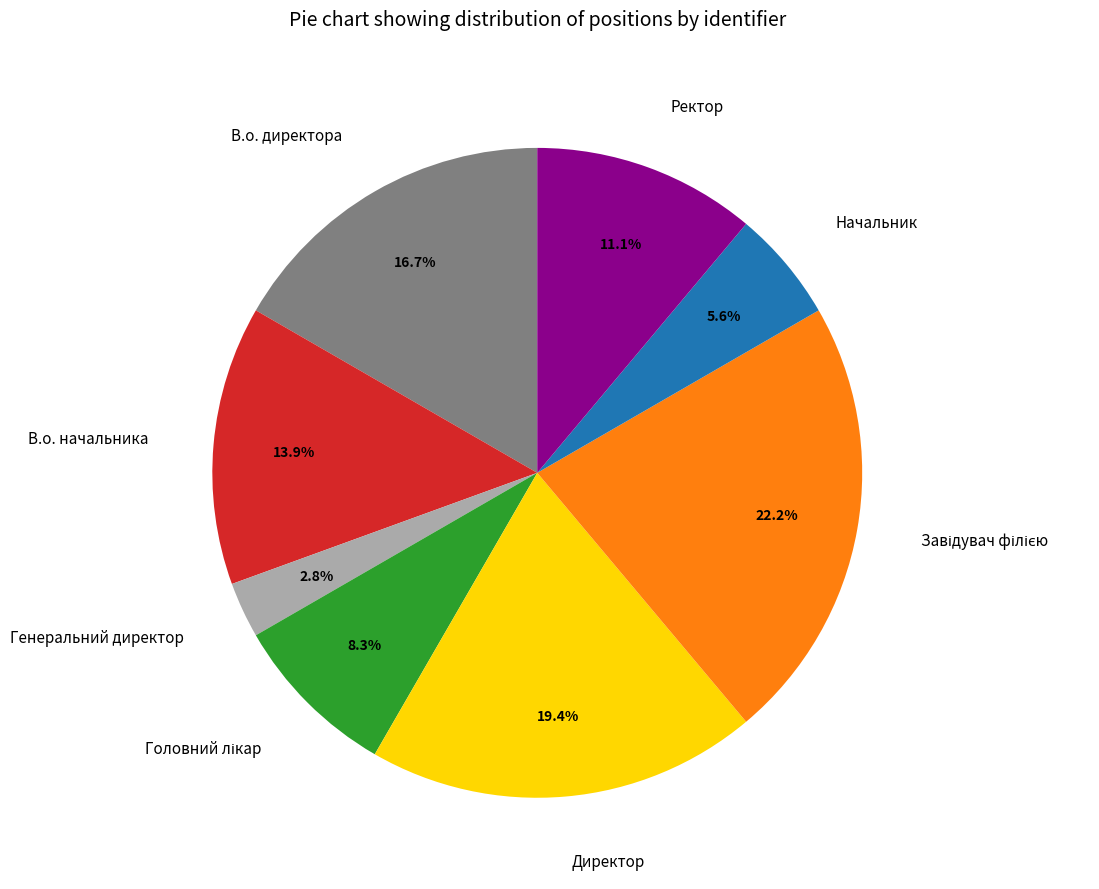

Count the number of slices in the pie.

8